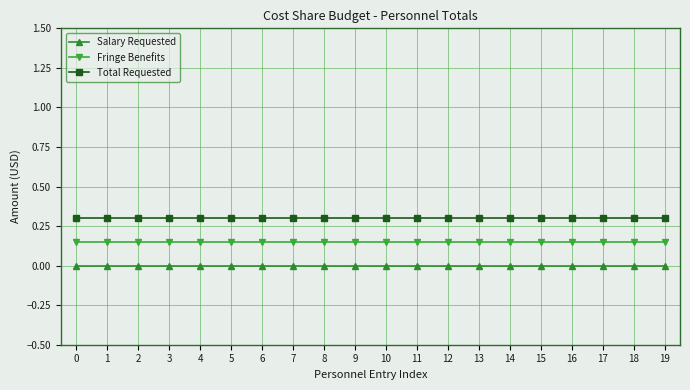

The value of Total Requested at 13 is 0.1. True or false?

False